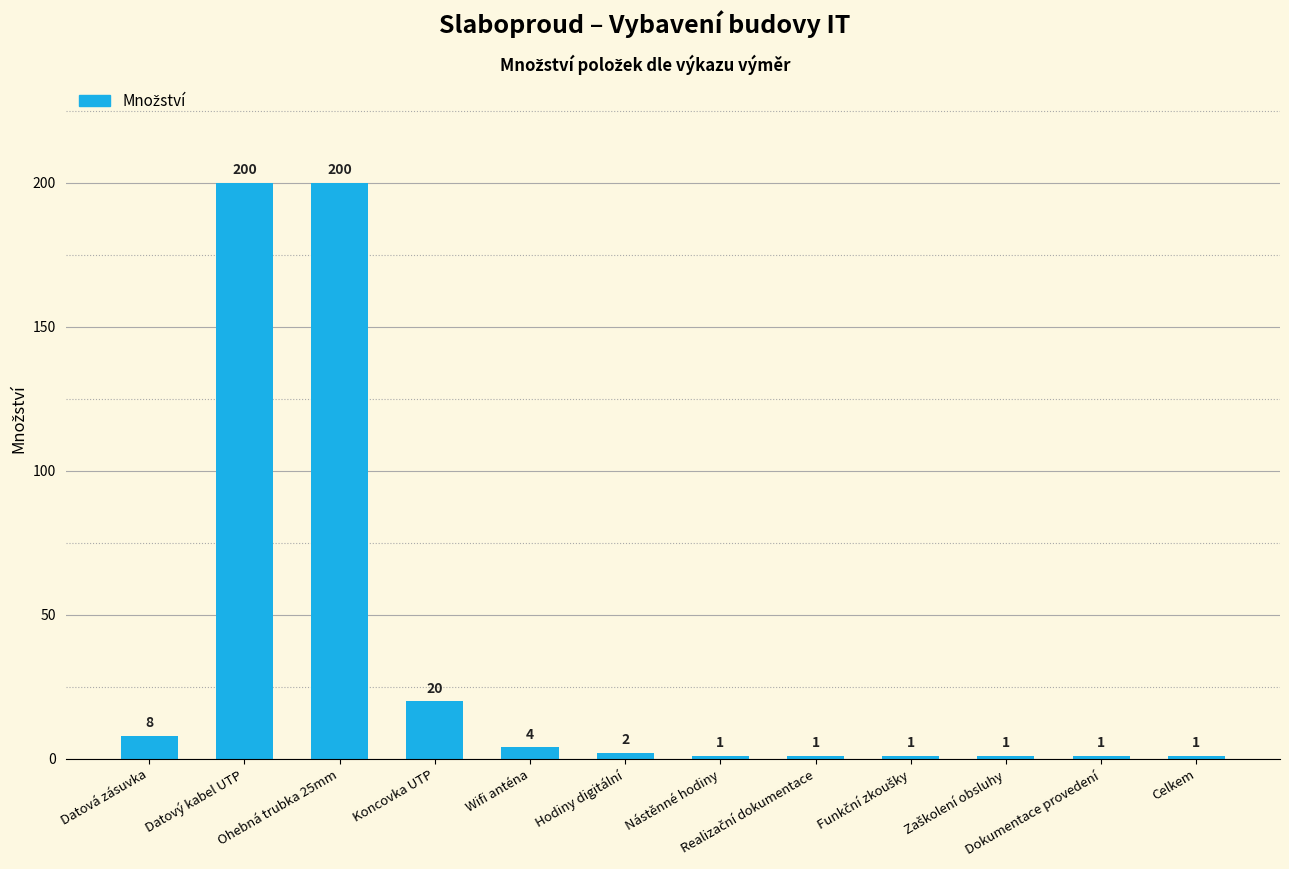

Are the bars horizontal?

No